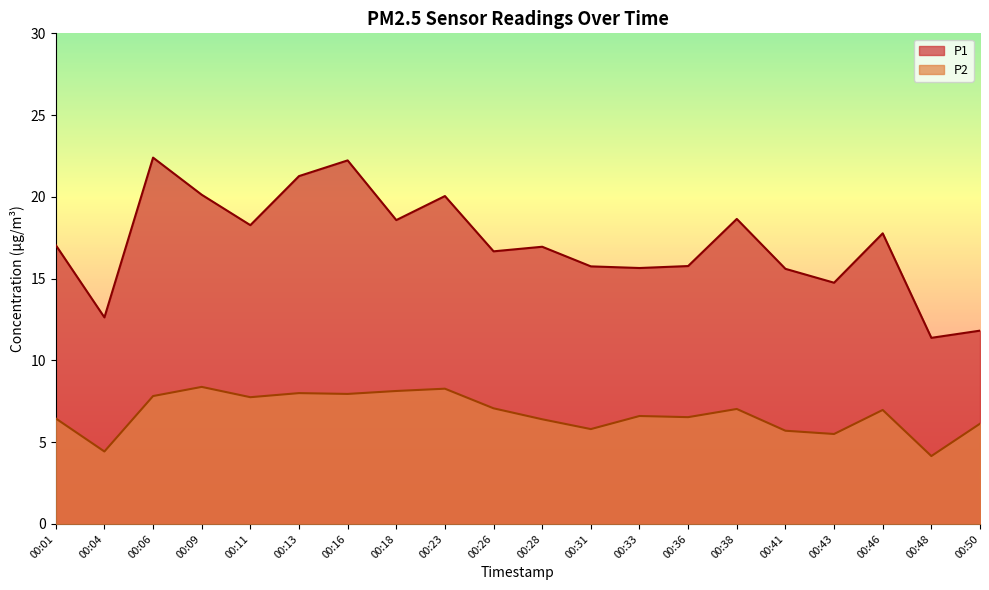

What are all the series names shown in the legend?

P1, P2